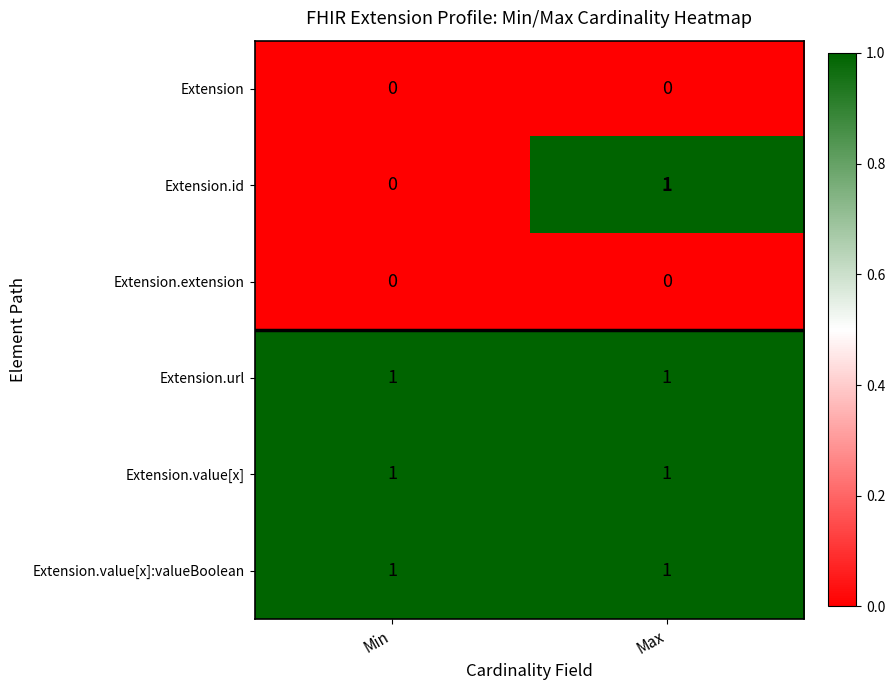

Is it true that Extension equals 0 at Max?

True